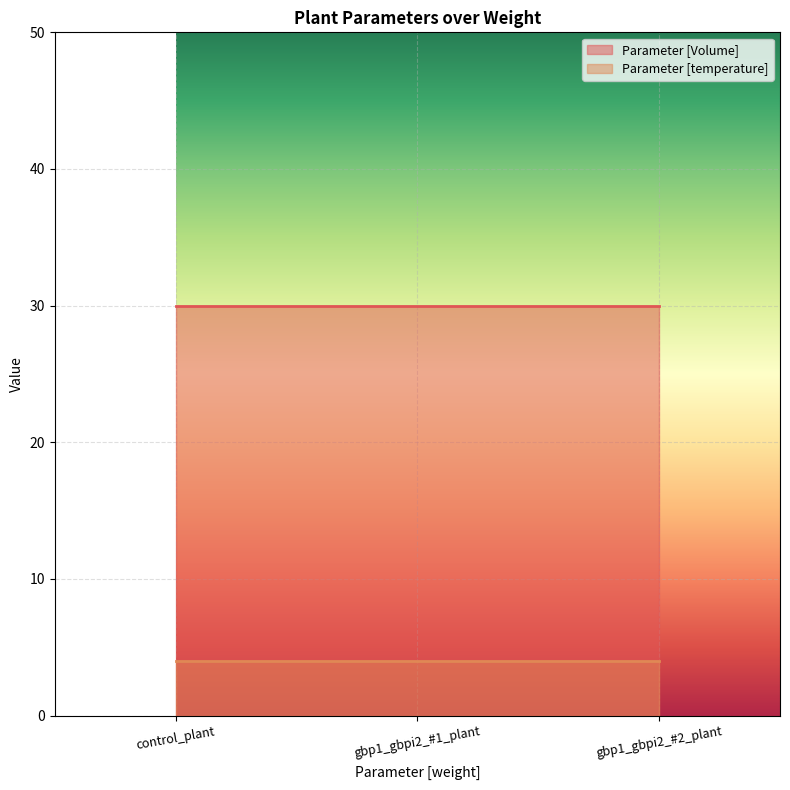

Between gbp1_gbpi2_#1_plant and gbp1_gbpi2_#2_plant, which series saw the biggest shift?

Parameter [Volume]